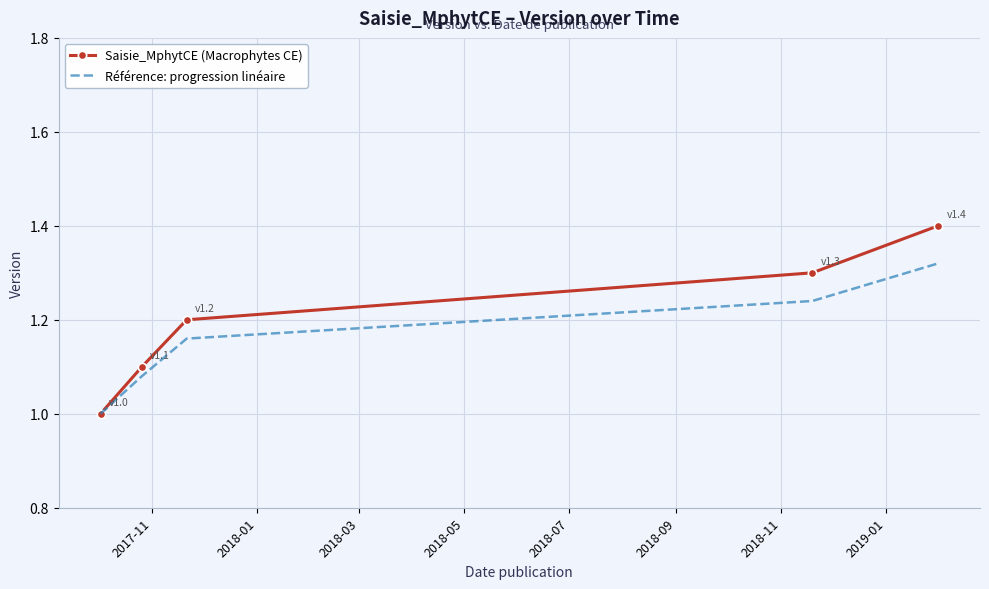

What is the minimum value shown in the chart?

1.0